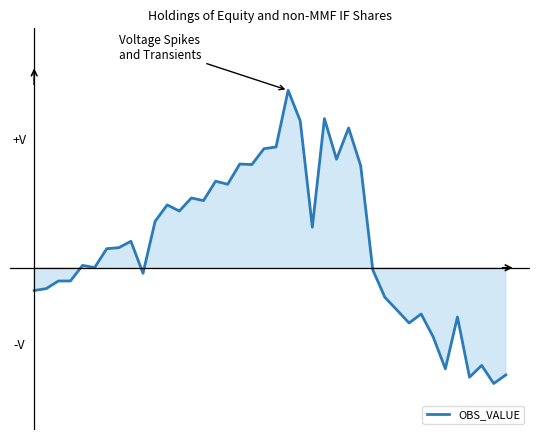

Rank the categories by value from highest to lowest.

21, 24, 22, 26, 20, 19, 25, 17, 18, 27, 15, 16, 13, 14, 11, 12, 10, 23, 8, 7, 6, 4, 5, 28, 9, 3, 2, 1, 0, 29, 30, 32, 35, 31, 33, 37, 34, 39, 36, 38